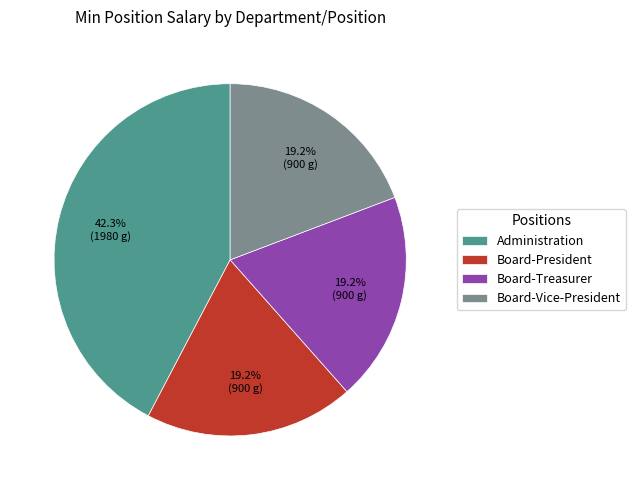

To the nearest percent, what percentage of the pie is Administration?

42%